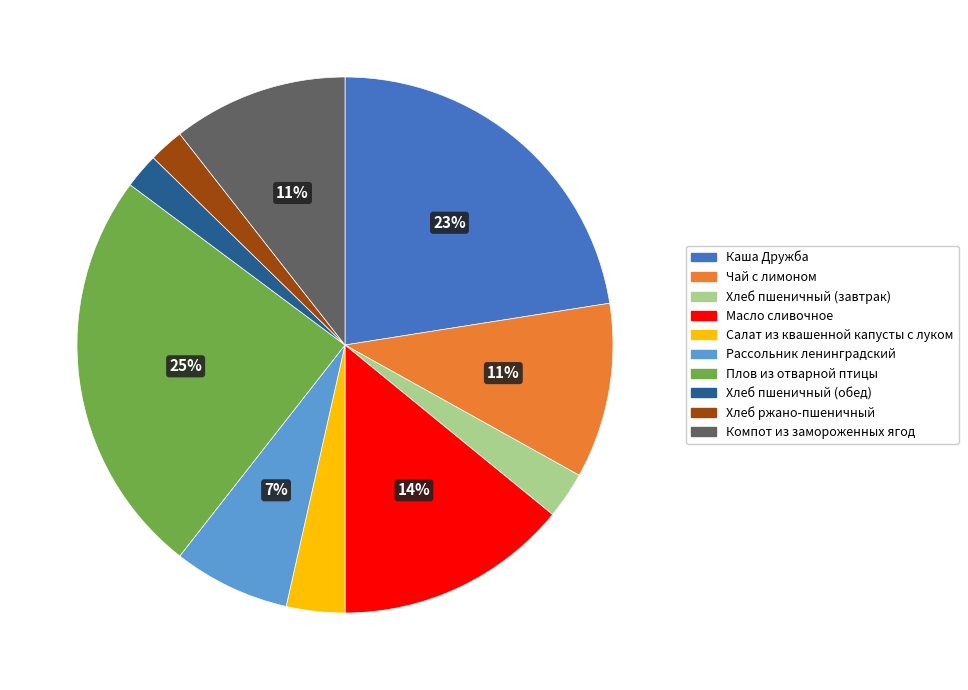

Between Салат из квашенной капусты с луком and Компот из замороженных ягод, which is larger?

Компот из замороженных ягод